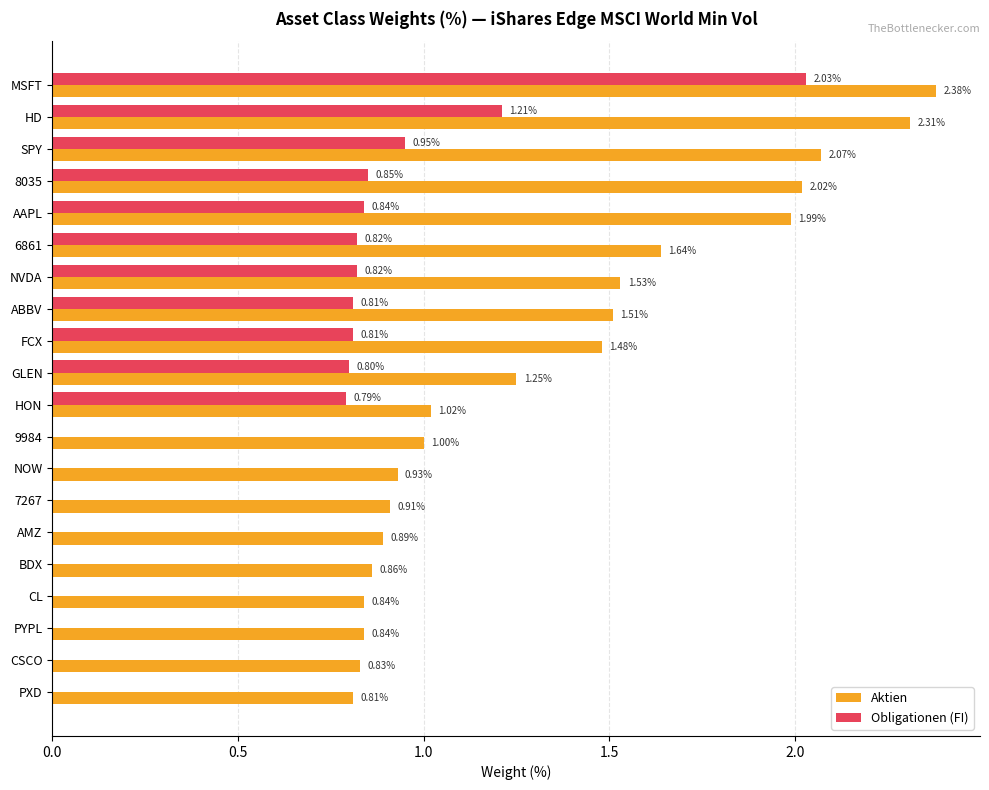

Which series changed the most between HD and GLEN?

Aktien